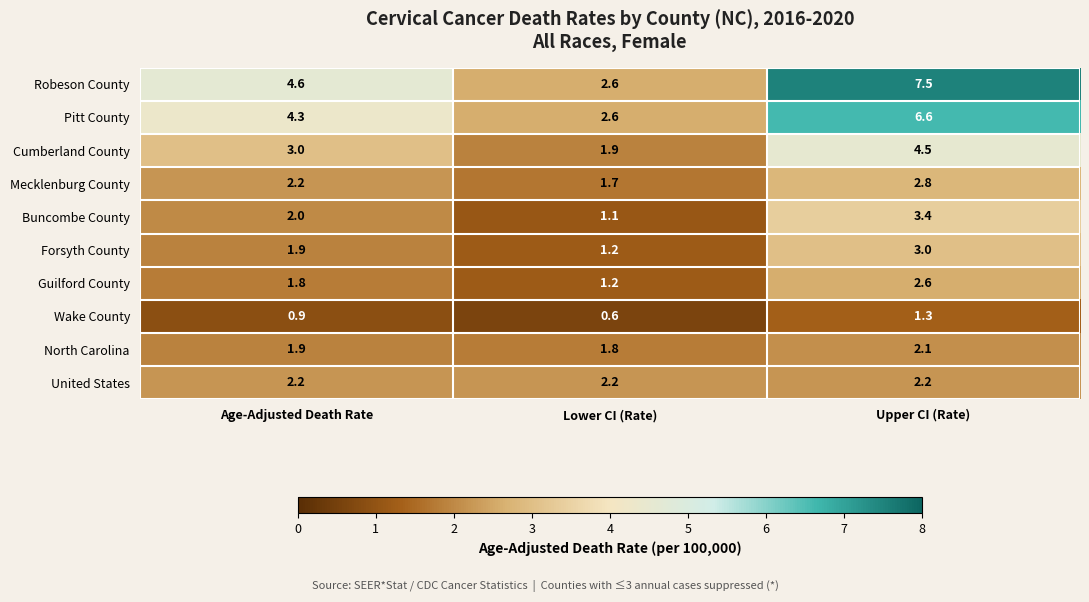

True or false: Guilford County has a value of 1.7 at Lower CI (Rate).

False